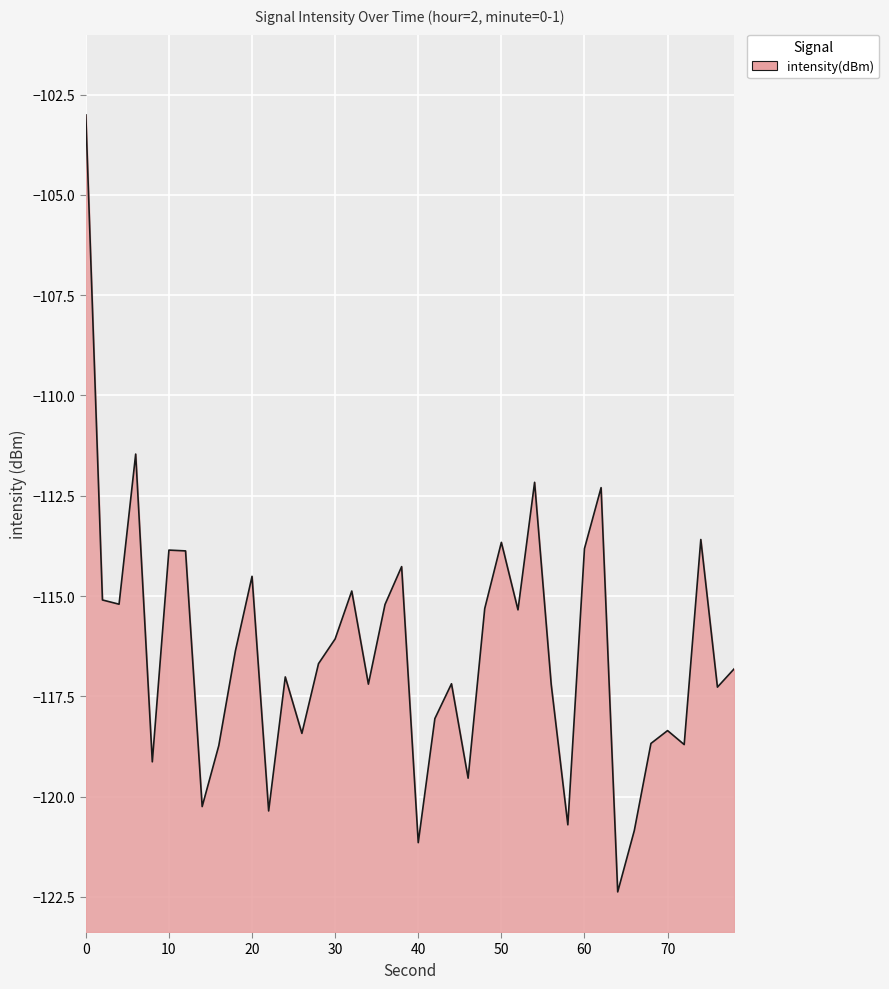

What is the difference between the maximum and minimum values?

19.4